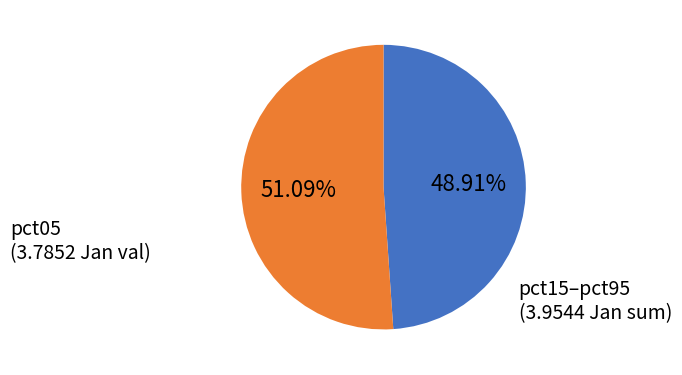

How many slices are in this pie chart?

2